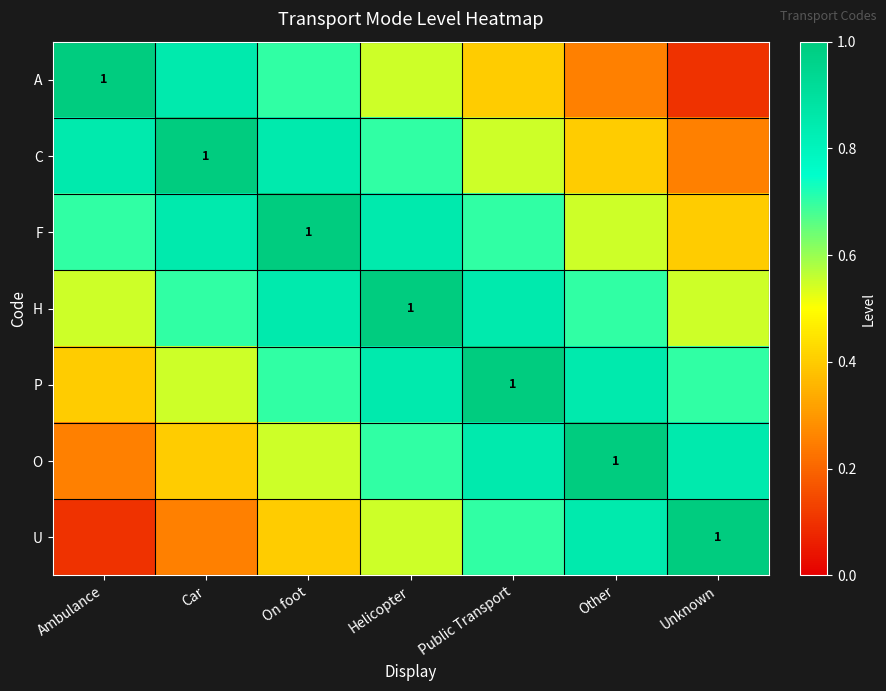

The U series shows 1.4 at Other. True or false?

False